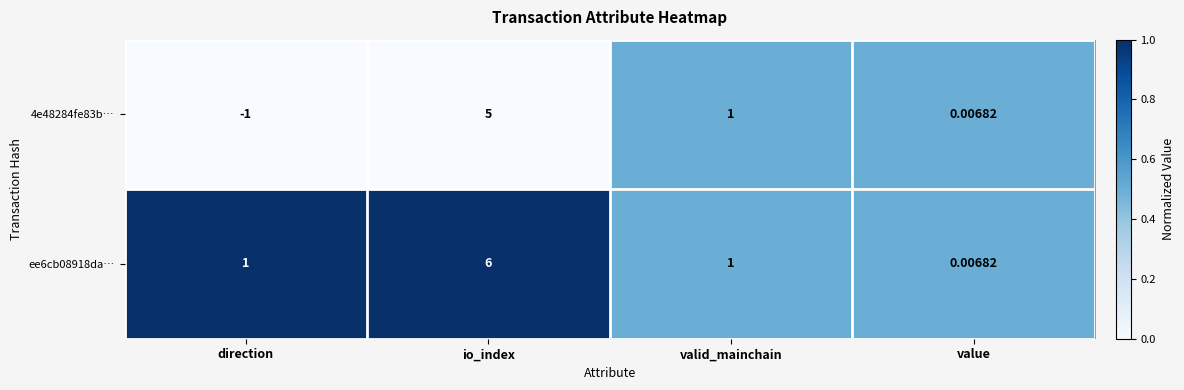

Where does the 4e48284fe83b… series first go above 1?

io_index